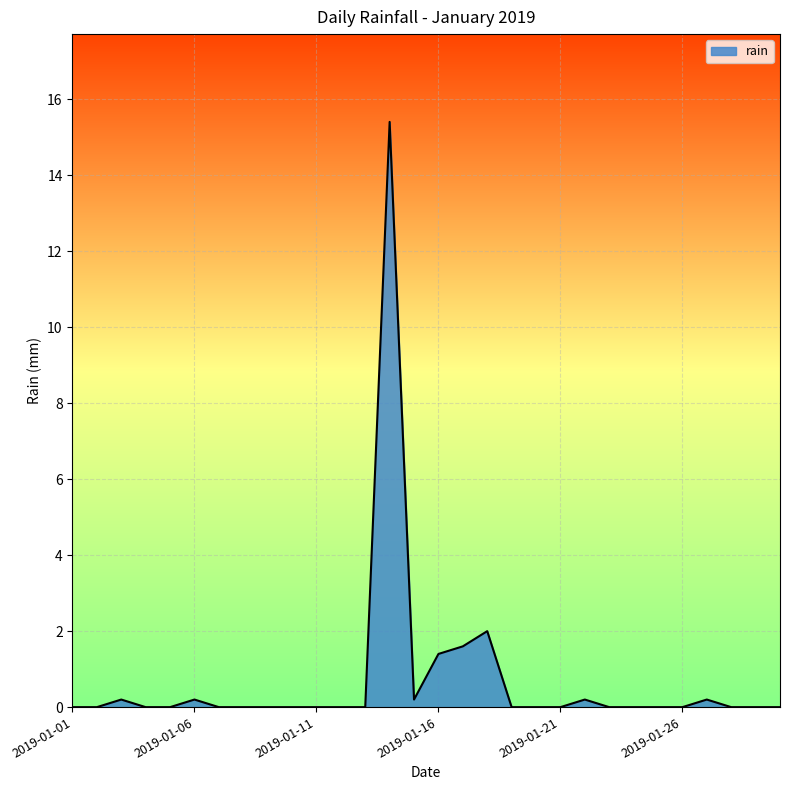

Reading right to left, what are all the values shown in this chart?

0.0	0.0	0.0	0.2	0.0	0.0	0.0	0.0	0.2	0.0	0.0	0.0	2.0	1.6	1.4	0.2	15.4	0.0	0.0	0.0	0.0	0.0	0.0	0.0	0.2	0.0	0.0	0.2	0.0	0.0